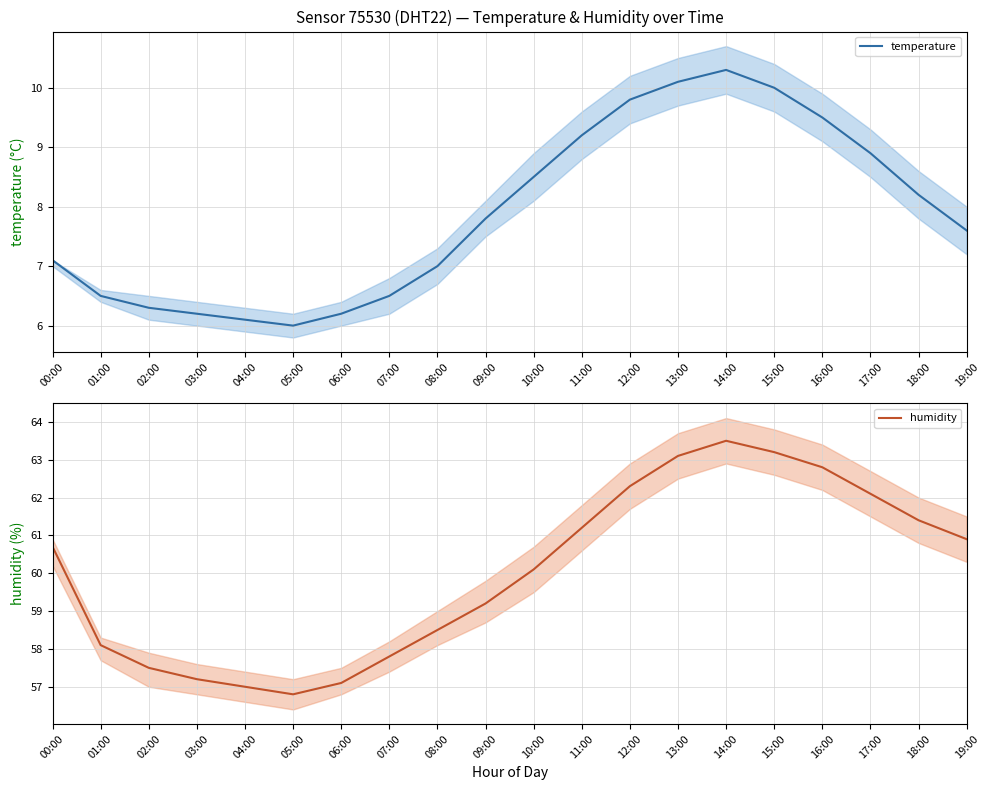

Where is humidity nearest to the value 60?

10:00